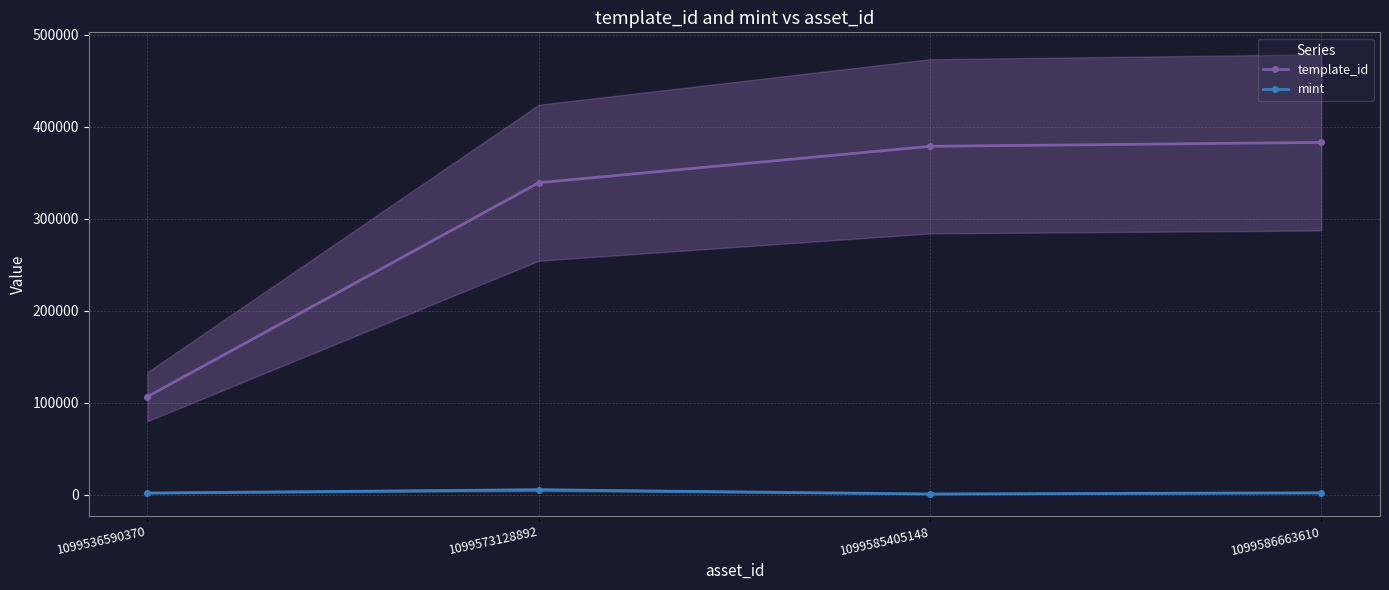

In mint, how many points are lower than both neighbors (excluding endpoints)?

1